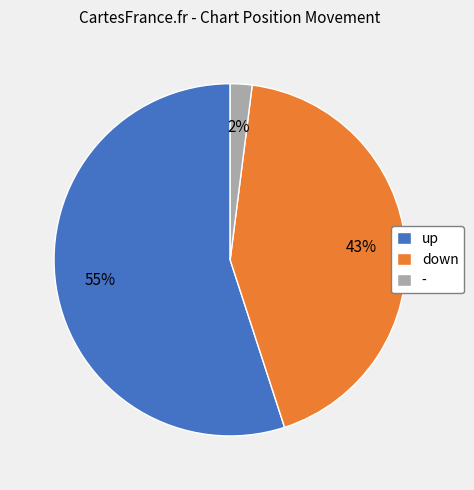

To the nearest percent, what is the difference between the largest and smallest slice percentages?

53%